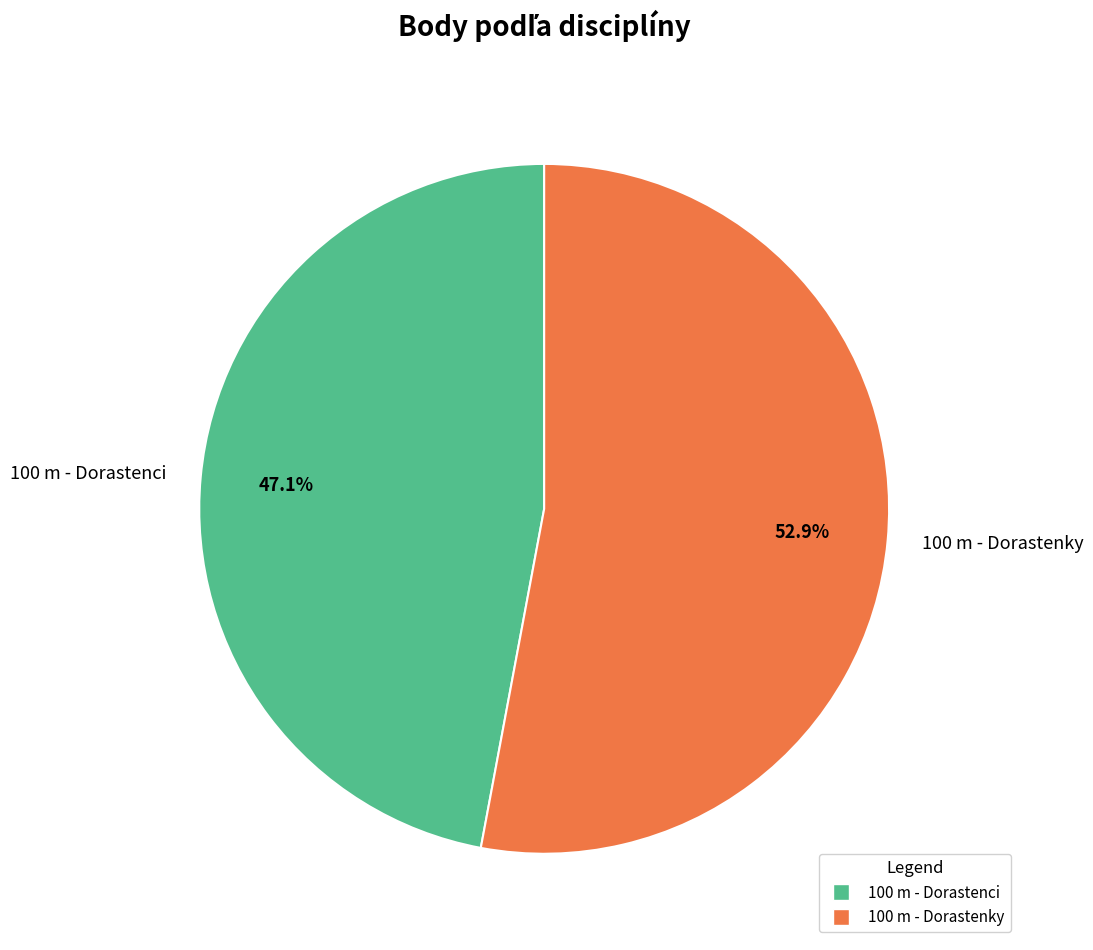

Which has a higher value, 100 m - Dorastenci or 100 m - Dorastenky?

100 m - Dorastenky